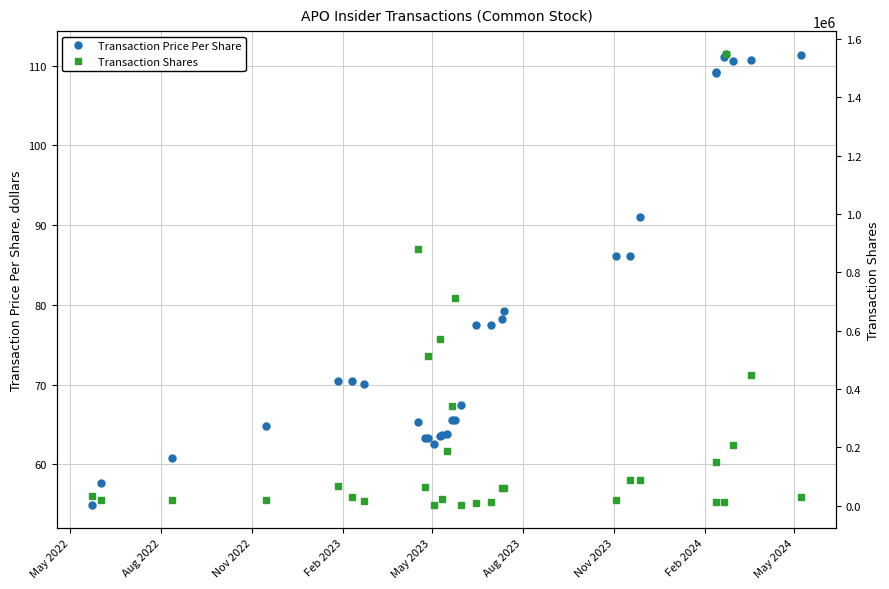

What is the minimum value for Transaction Shares?

1200.0